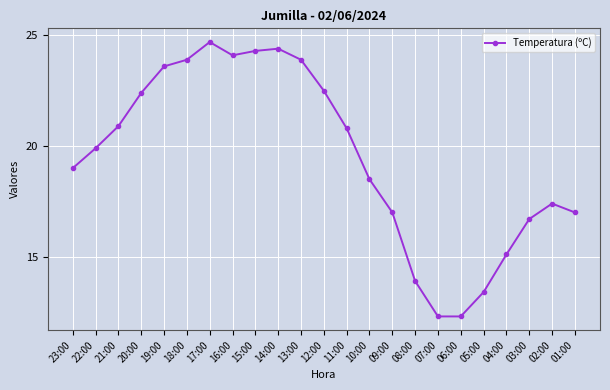

What is the value of the 11th point from the left?

23.9